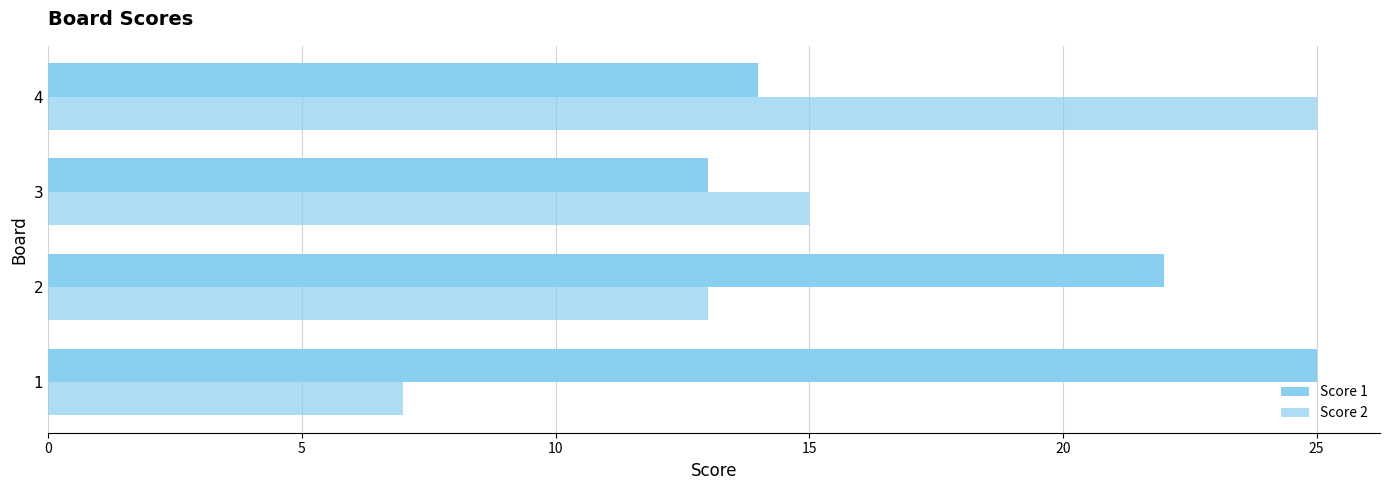

How many series are shown in this chart?

2